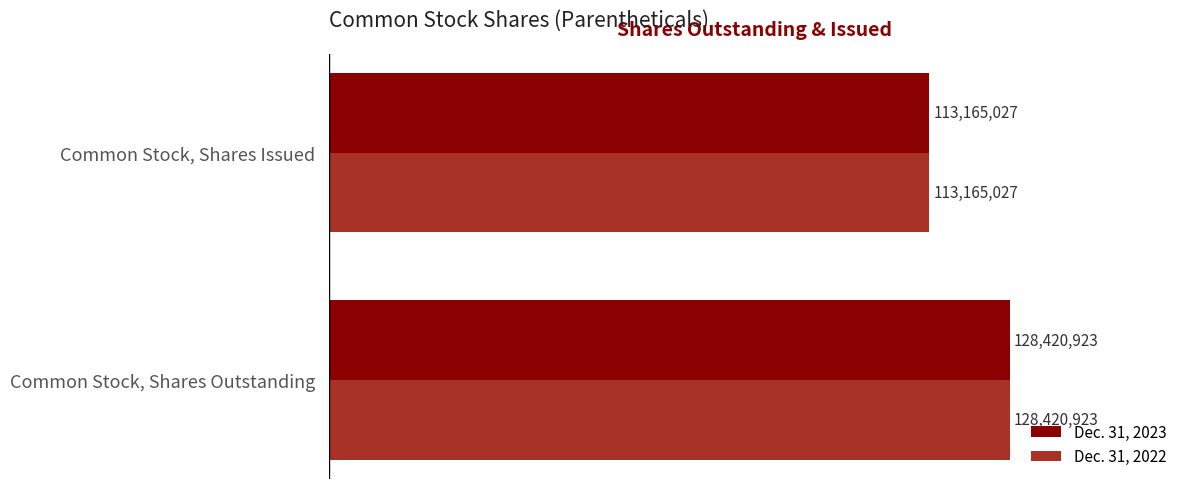

What is the sum of all Dec. 31, 2022 values?

241585950